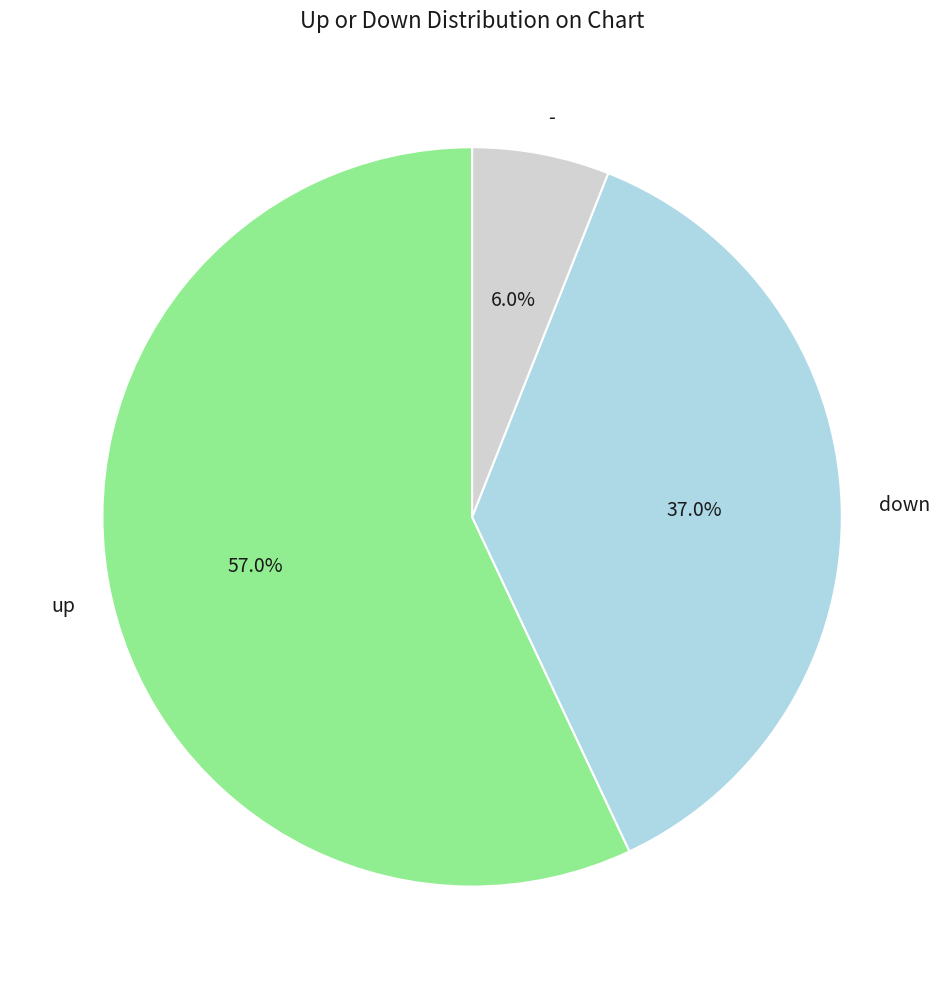

Approximately how many times larger is the value at up compared to -?

9.5